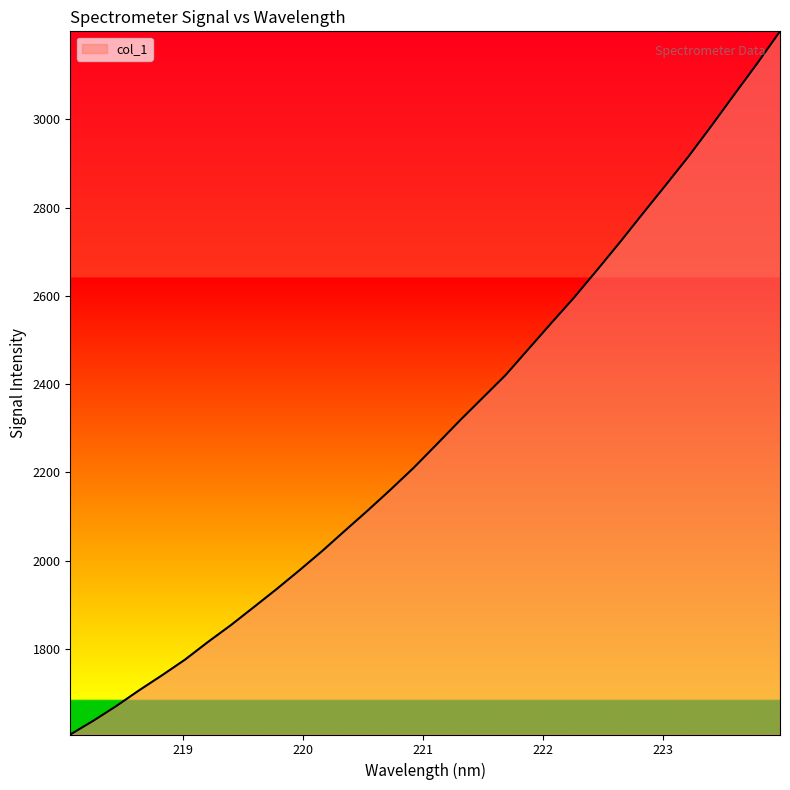

What is the minimum value shown in the chart?

1605.9